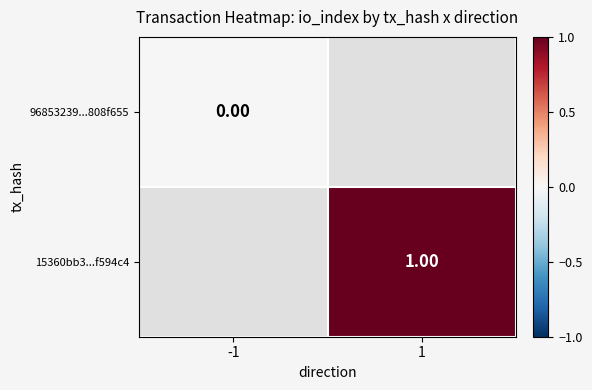

Is the value of 15360bb3...f594c4 at 1 greater than the value of 96853239...808f655 at -1?

Yes